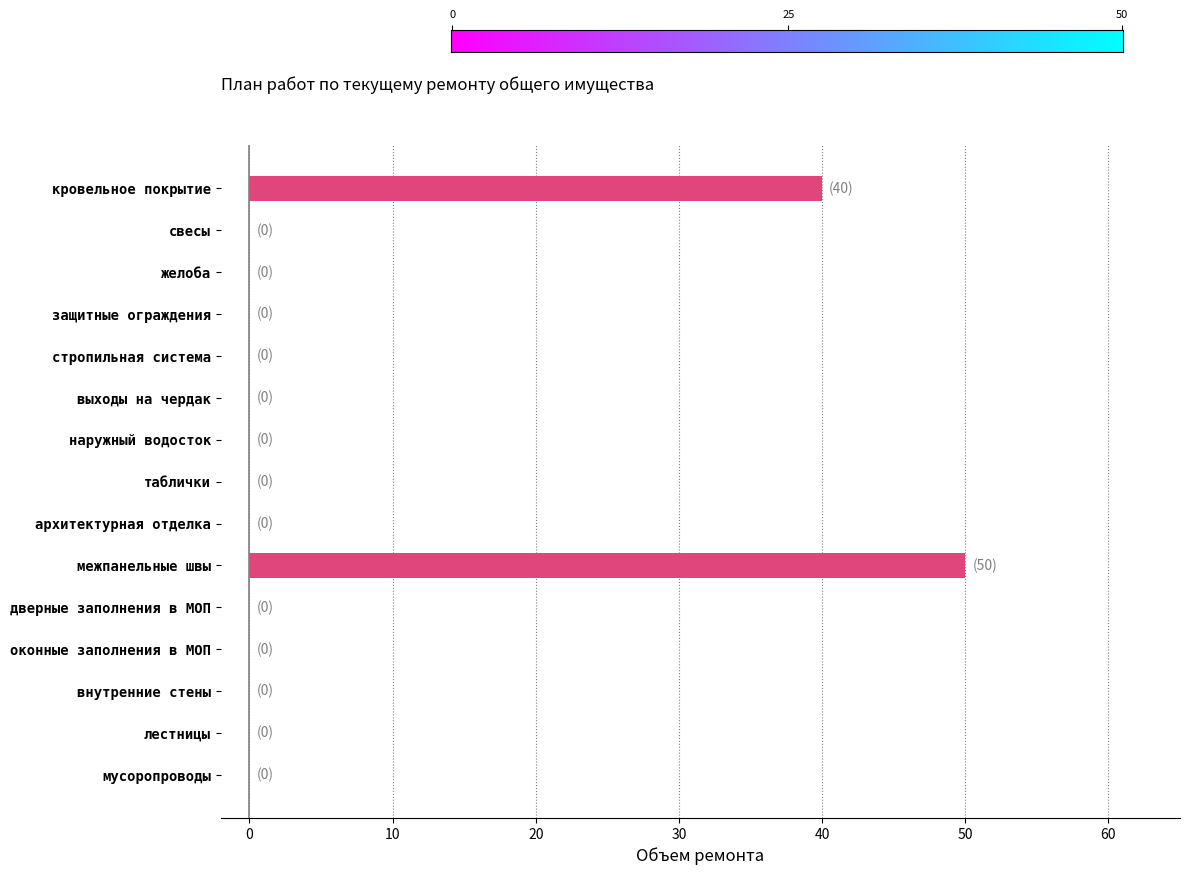

Reading bottom to top, what are all the values shown in this chart?

мусоропроводы=0	лестницы=0	внутренние стены=0	оконные заполнения в МОП=0	дверные заполнения в МОП=0	межпанельные швы=50	архитектурная отделка=0	таблички=0	наружный водосток=0	выходы на чердак=0	стропильная система=0	защитные ограждения=0	желоба=0	свесы=0	кровельное покрытие=40